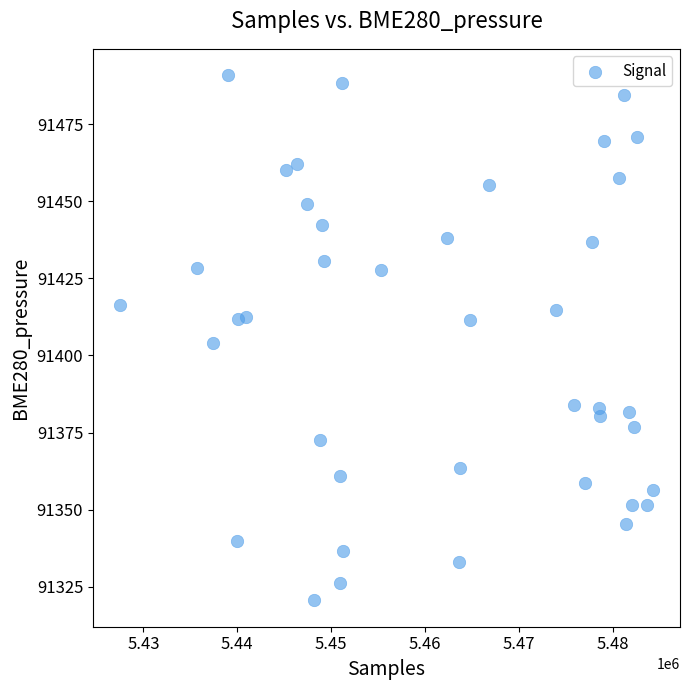

What is the range of Y values (max minus min)?

170.3